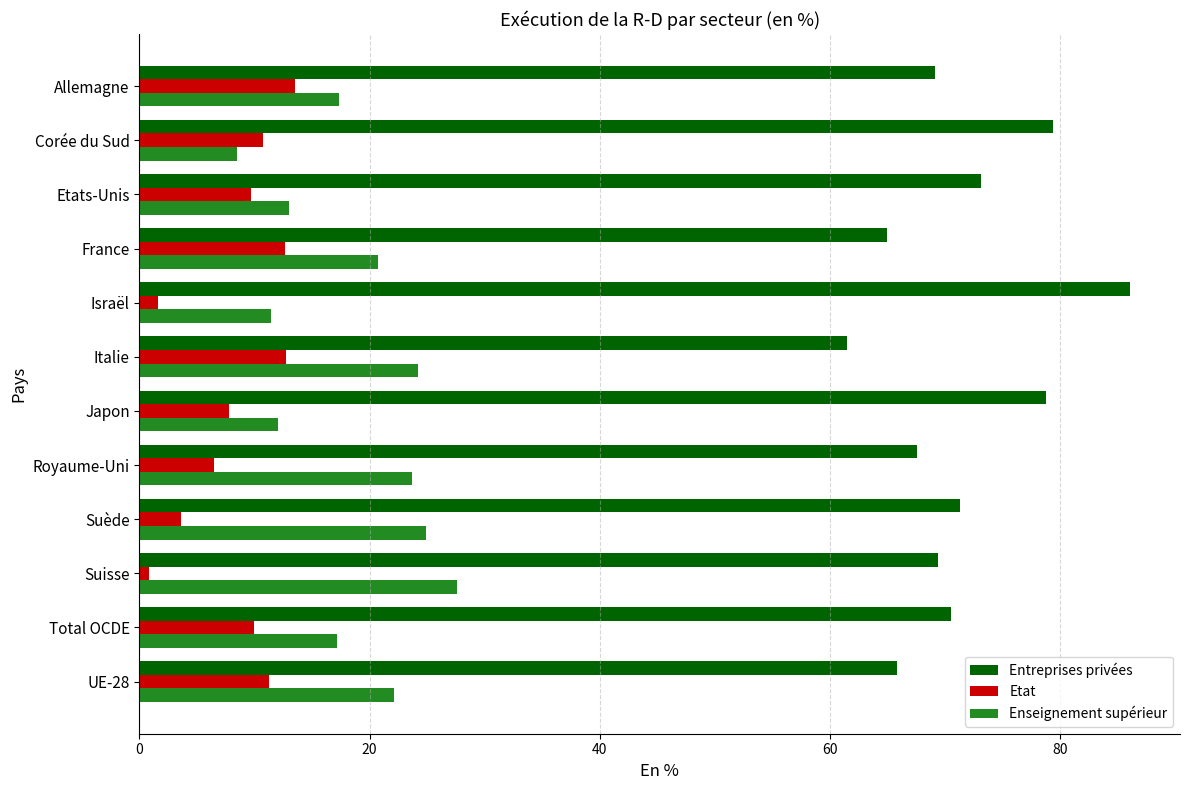

The value of Etat at Etats-Unis is 9.7. True or false?

True